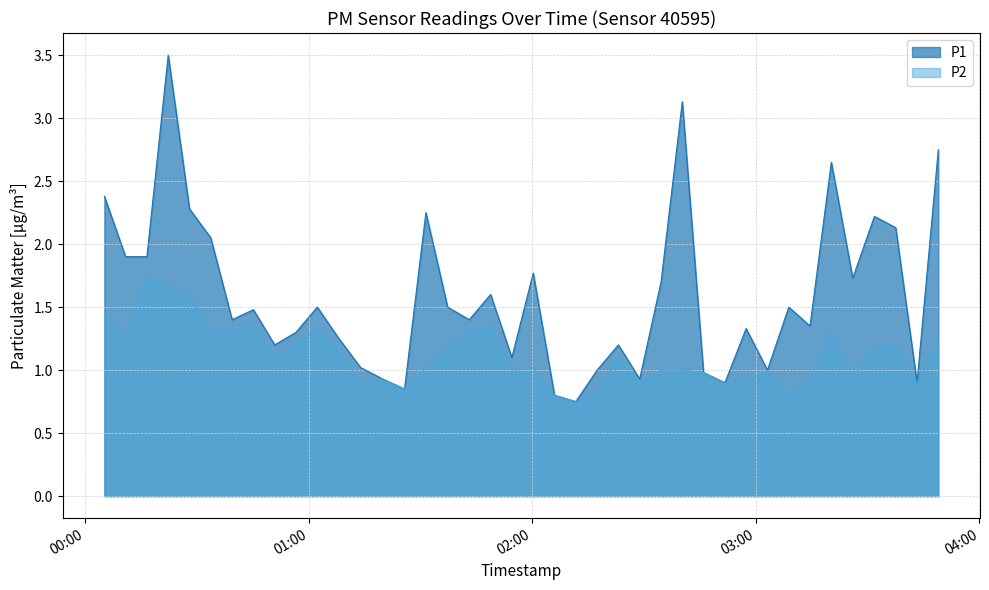

What are all the series names shown in the legend?

P1, P2